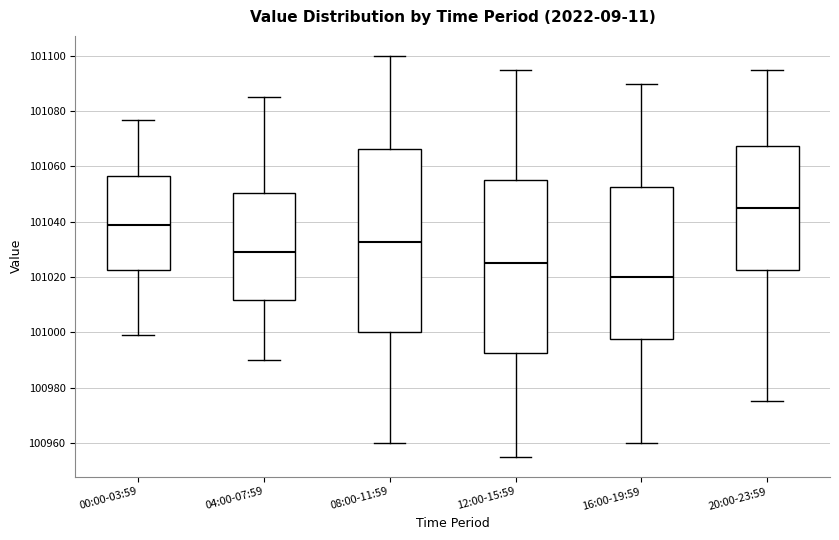

Which box has the lowest median line?

16:00-19:59